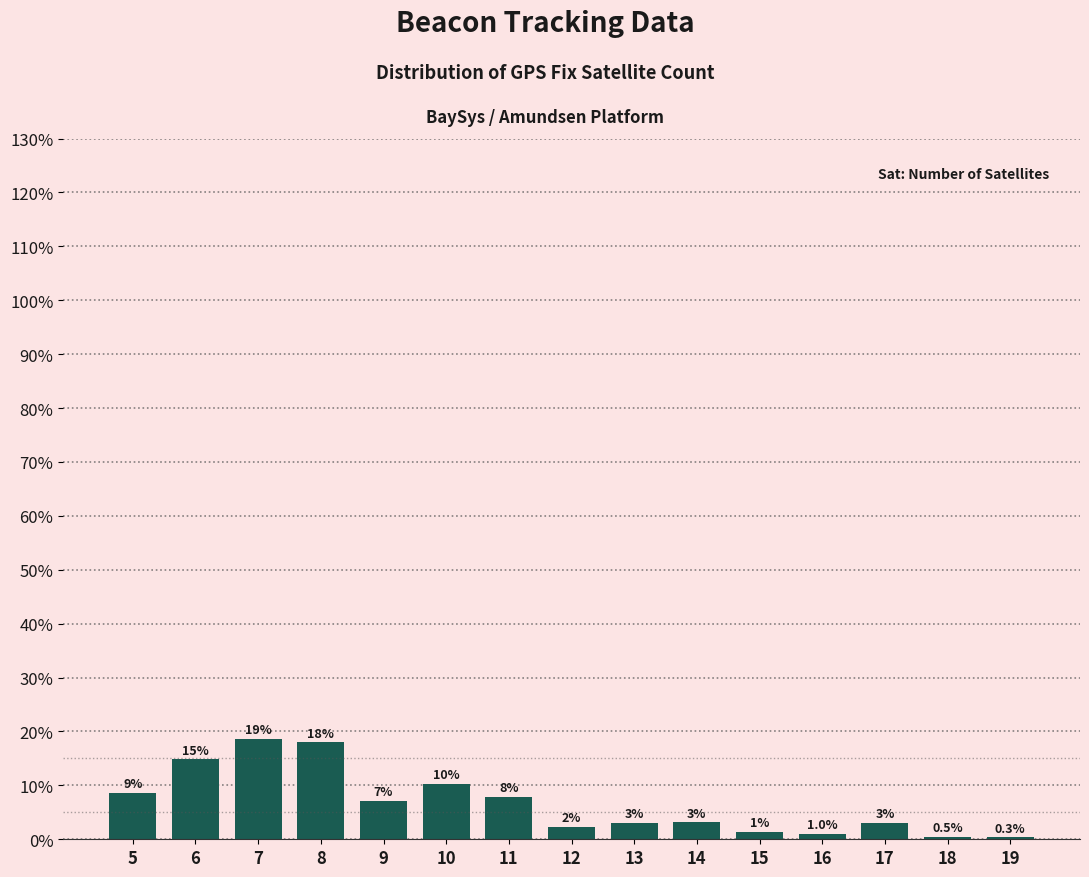

What is the ratio of the value at 12 to the value at 11?

0.3